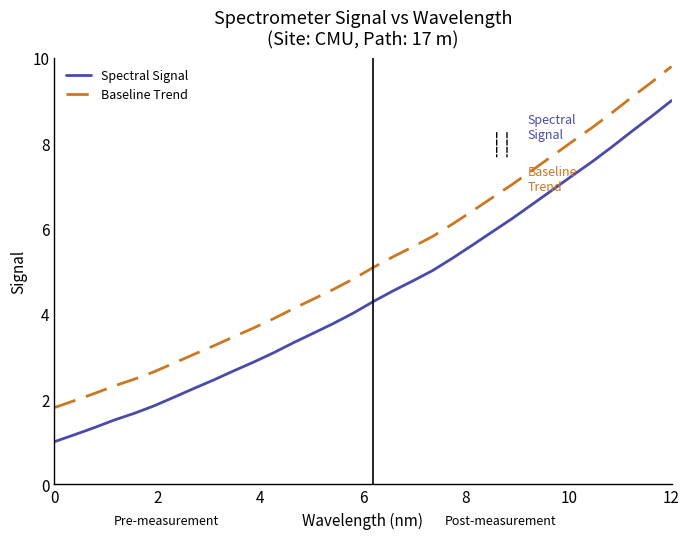

What is the lowest value of the Spectral Signal series?

1.0